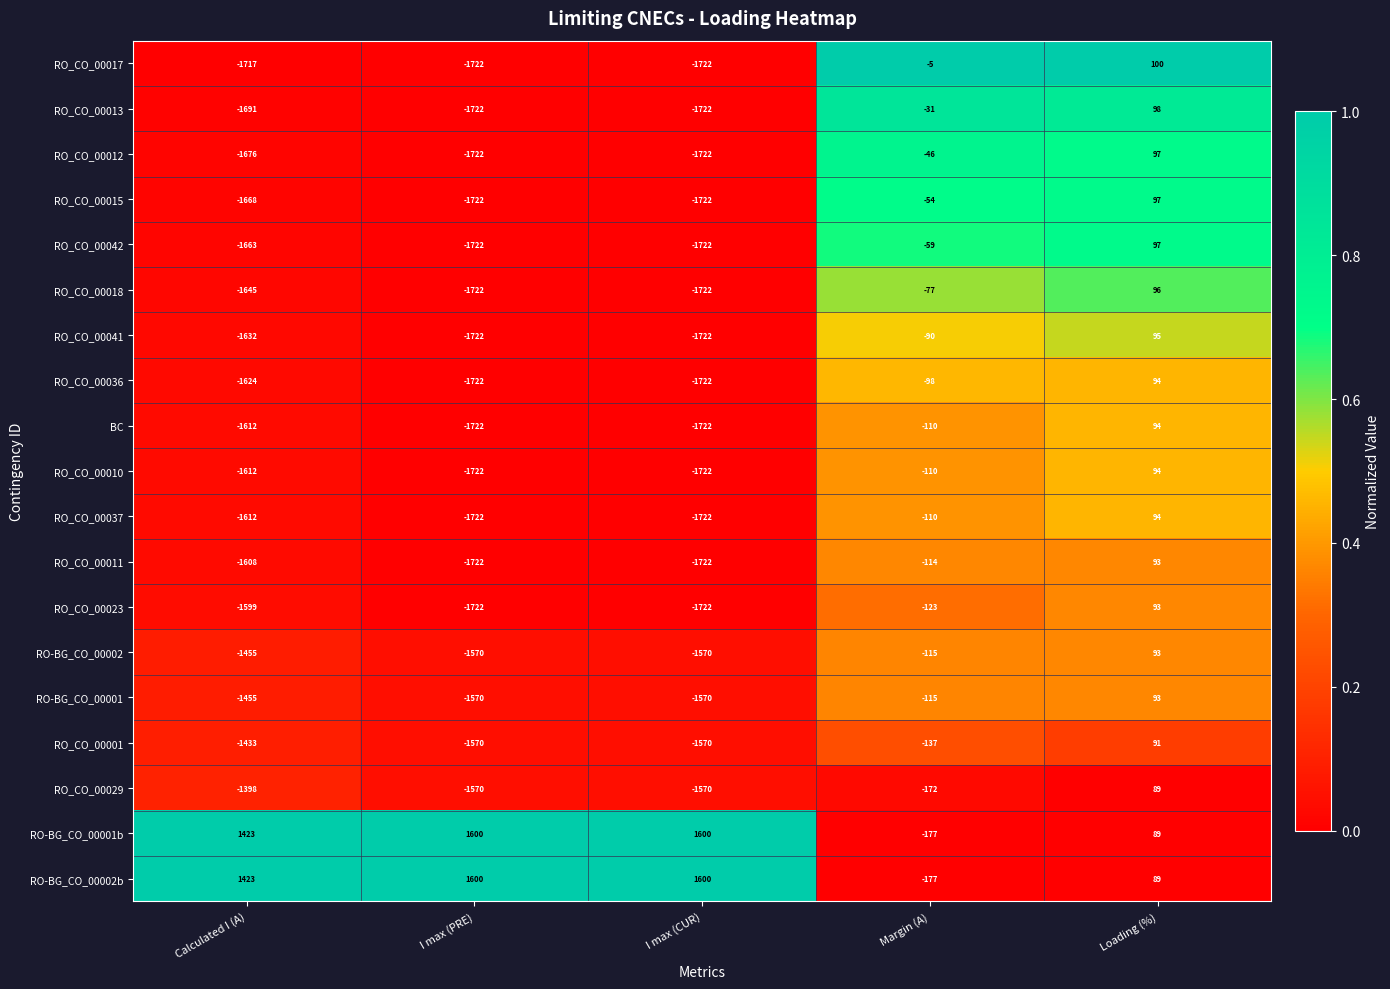

What is the minimum value for RO_CO_00041?

-1722